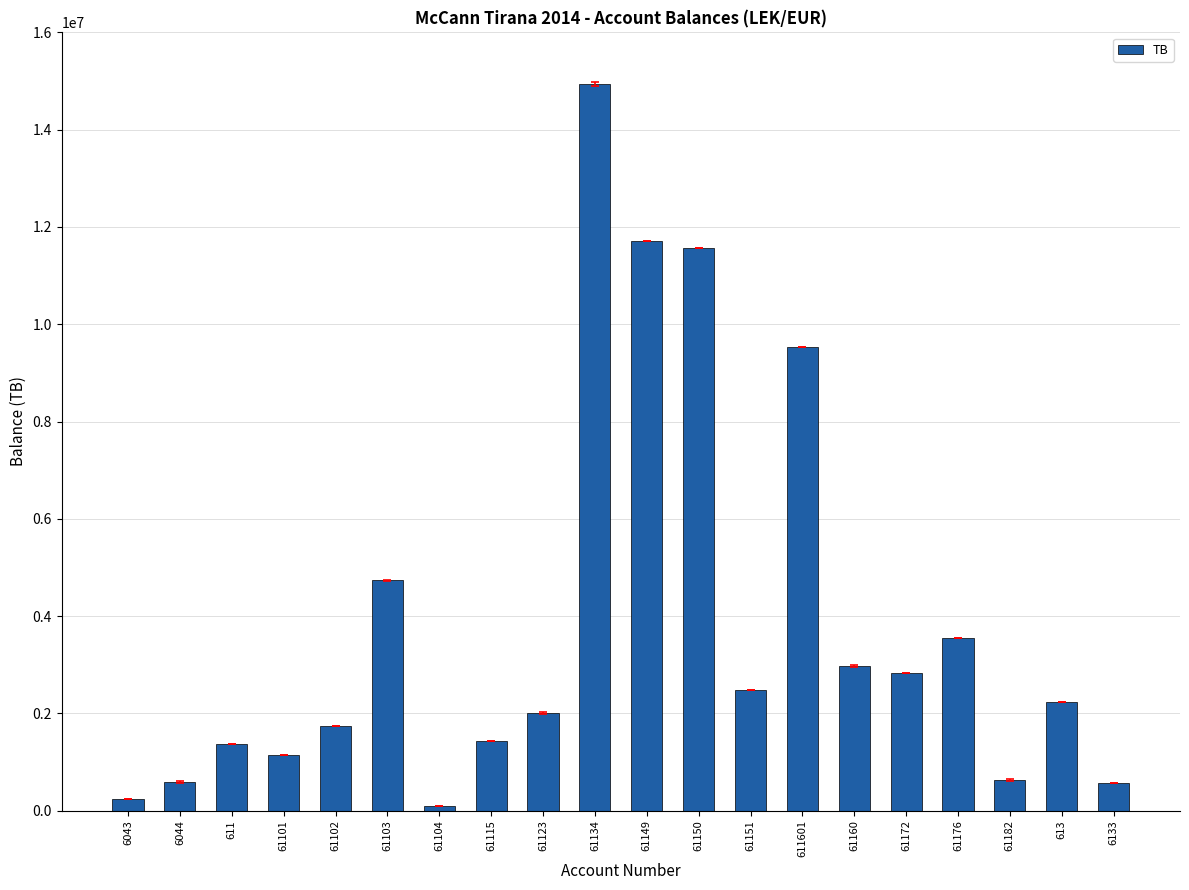

How many data points does each series have?

20